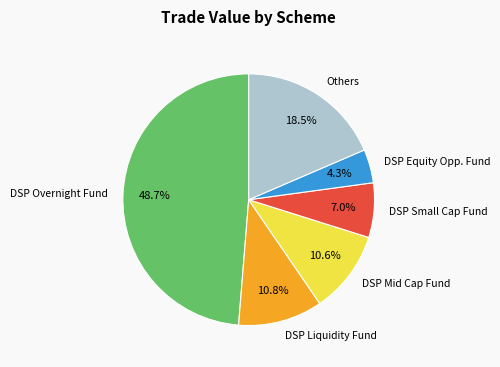

Which has a higher value, Others or DSP Equity Opp. Fund?

Others